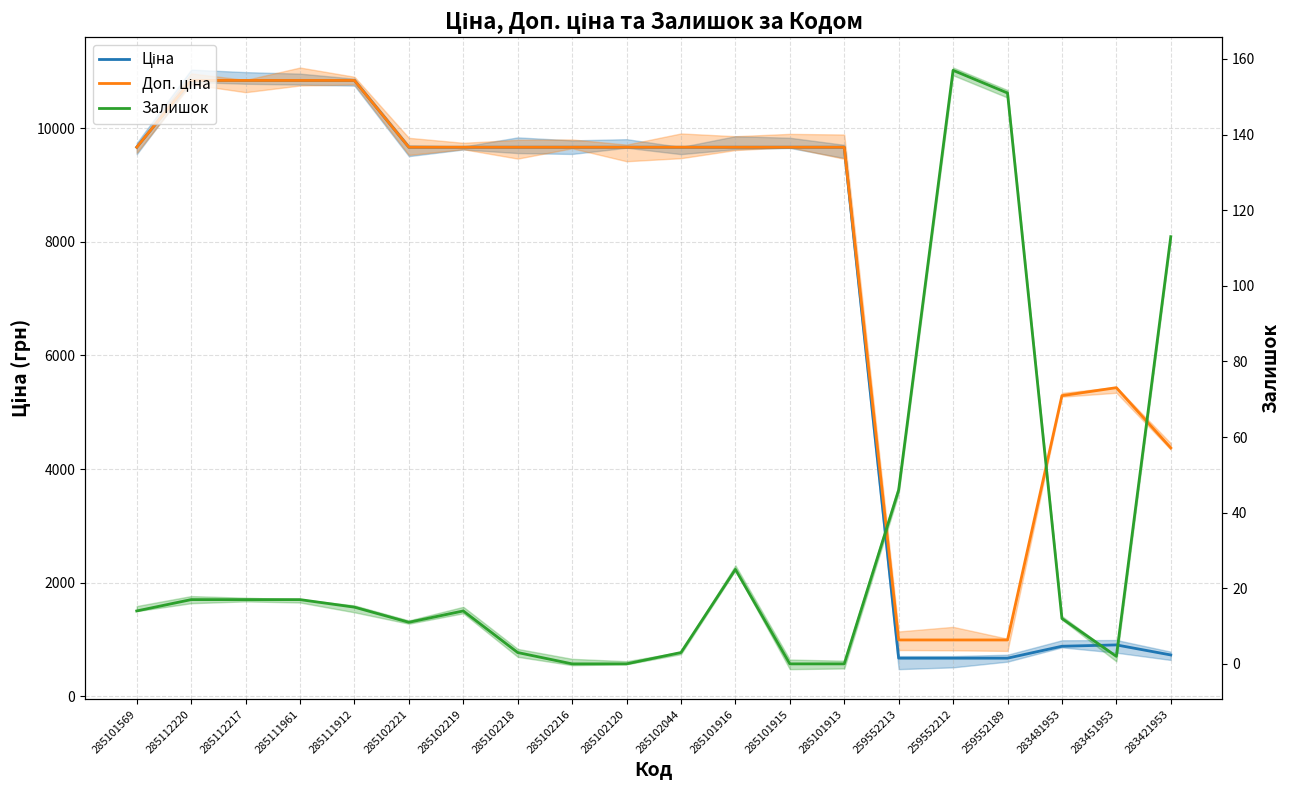

Reading left to right, extract all data points from this chart.

Ціна: 285101569=9664.7	285112220=10840.1	285112217=10840.1	285111961=10840.1	285111912=10840.1	285102221=9664.7	285102219=9664.7	285102218=9664.7	285102216=9664.7	285102120=9664.7	285102044=9664.7	285101916=9664.7	285101915=9664.7	285101913=9664.7	259552213=672.1	259552212=672.1	259552189=672.1	283481953=882.1	283451953=905.5	283421953=728.8
Доп. ціна: 285101569=9664.7	285112220=10840.1	285112217=10840.1	285111961=10840.1	285111912=10840.1	285102221=9664.7	285102219=9664.7	285102218=9664.7	285102216=9664.7	285102120=9664.7	285102044=9664.7	285101916=9664.7	285101915=9664.7	285101913=9664.7	259552213=992.7	259552212=992.7	259552189=992.7	283481953=5292.4	283451953=5432.8	283421953=4372.9
Залишок: 285101569=14.0	285112220=17.0	285112217=17.0	285111961=17.0	285111912=15.0	285102221=11.0	285102219=14.0	285102218=3.0	285102216=0.0	285102120=0.0	285102044=3.0	285101916=25.0	285101915=0.0	285101913=0.0	259552213=46.0	259552212=157.0	259552189=151.0	283481953=12.0	283451953=2.0	283421953=113.0